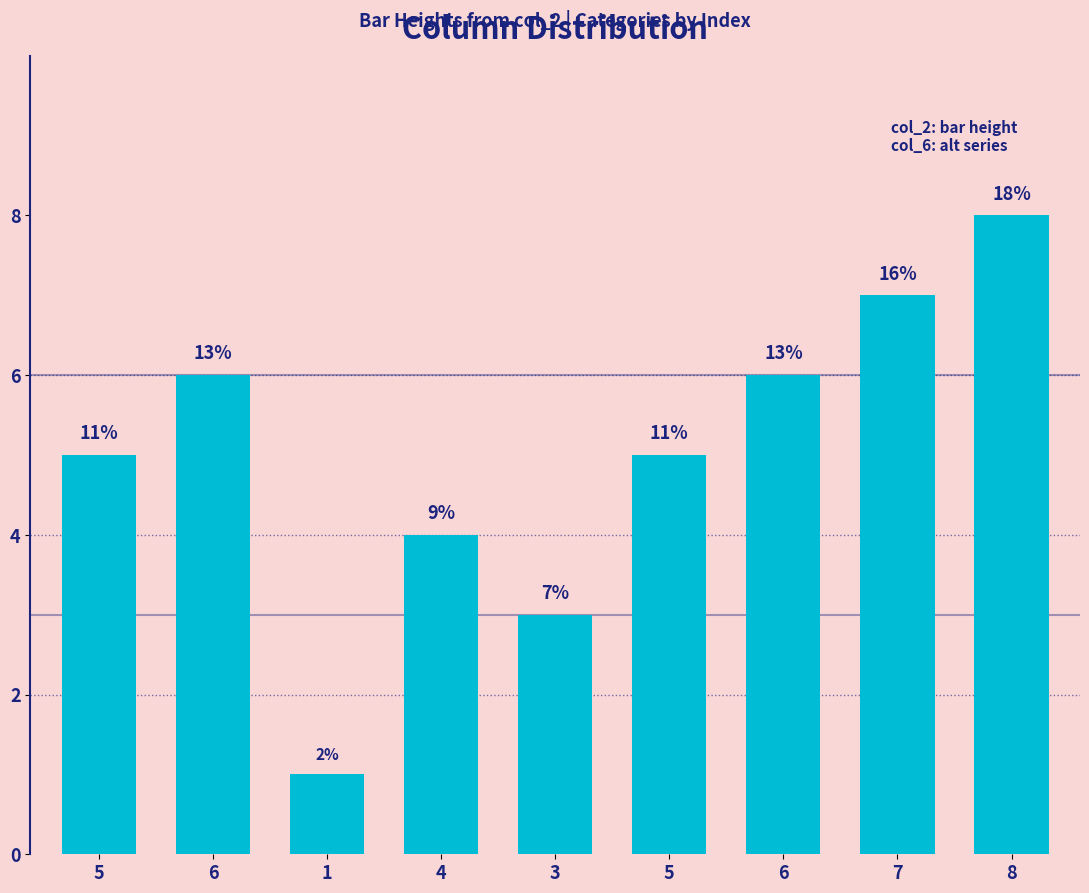

What is the label of the 6th bar from the right?

4